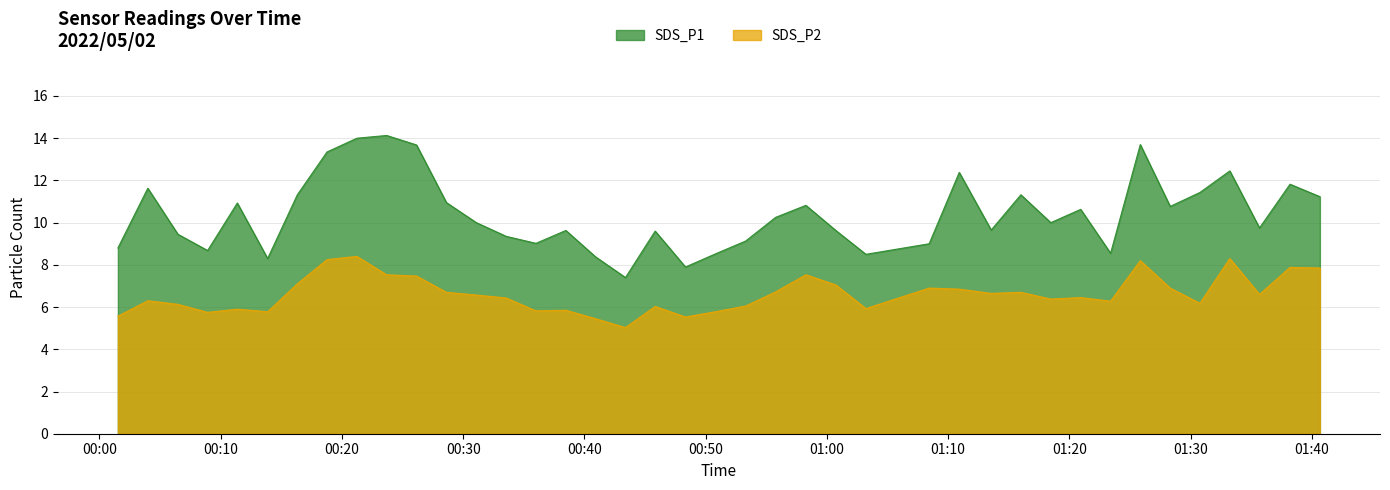

Where does the SDS_P1 series first go above 10?

2022/05/02 00:03:59